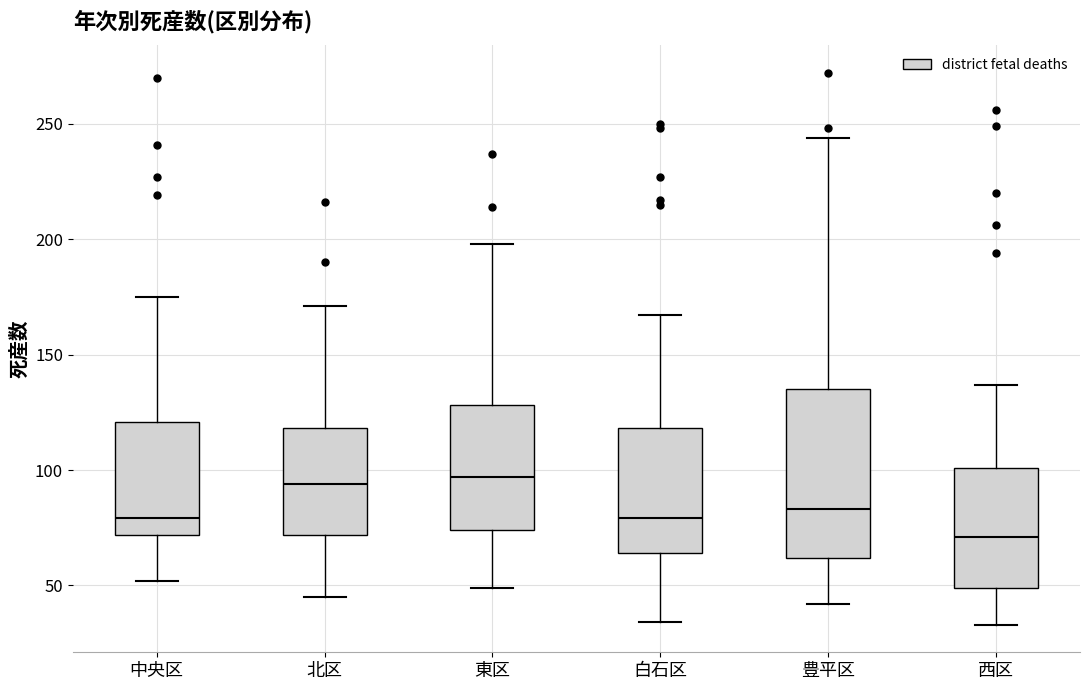

Reading left to right, read every box against the y-axis: the position of its median line, the range the box covers, and the ends of its whiskers. The values are not printed on the chart, so give them approximately, as read against the axis.

中央区: median 80, box 70 to 120, whiskers 50 to 175
北区: median 95, box 70 to 120, whiskers 45 to 170
東区: median 95, box 75 to 130, whiskers 50 to 200
白石区: median 80, box 65 to 120, whiskers 35 to 165
豊平区: median 85, box 60 to 135, whiskers 40 to 245
西区: median 70, box 50 to 100, whiskers 35 to 135